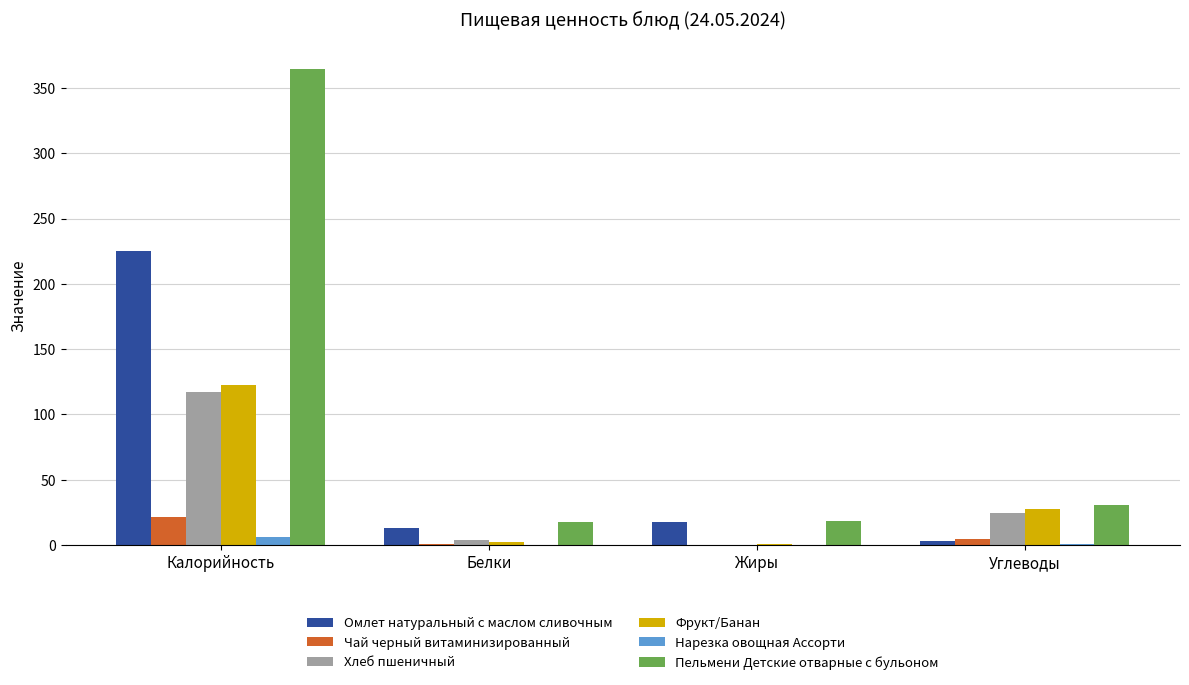

What is the total value across all series at Жиры?

37.9